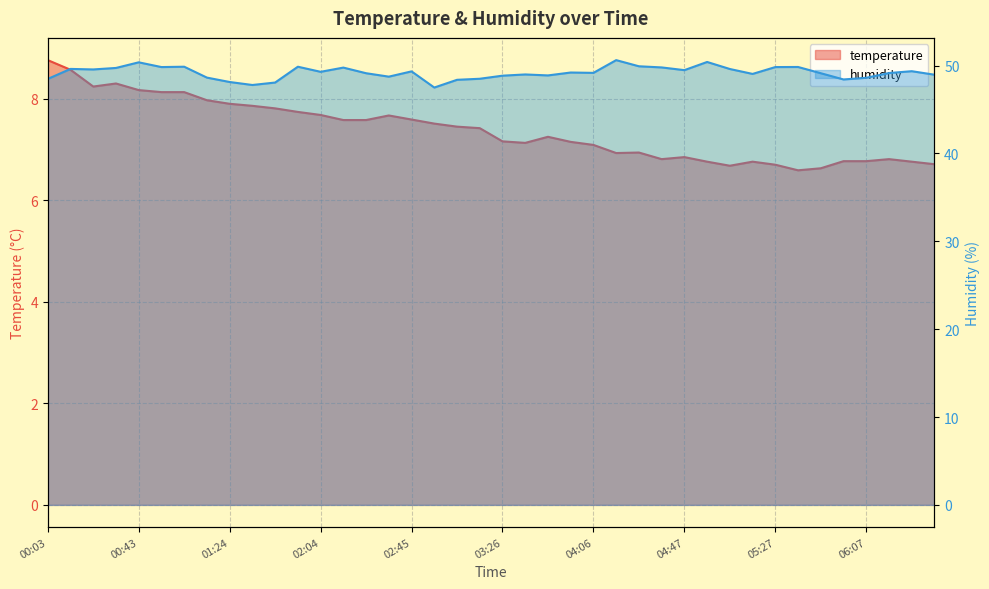

True or false: temperature and humidity intersect in this chart.

False